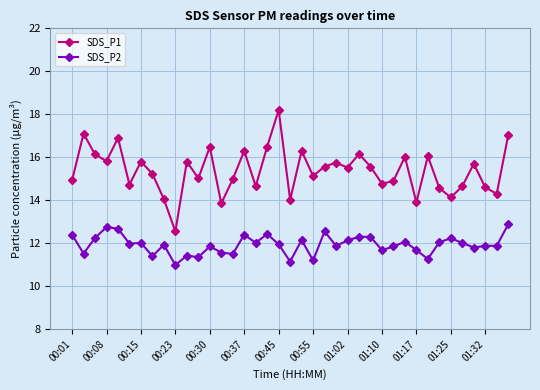

What is the greatest value displayed?

18.2